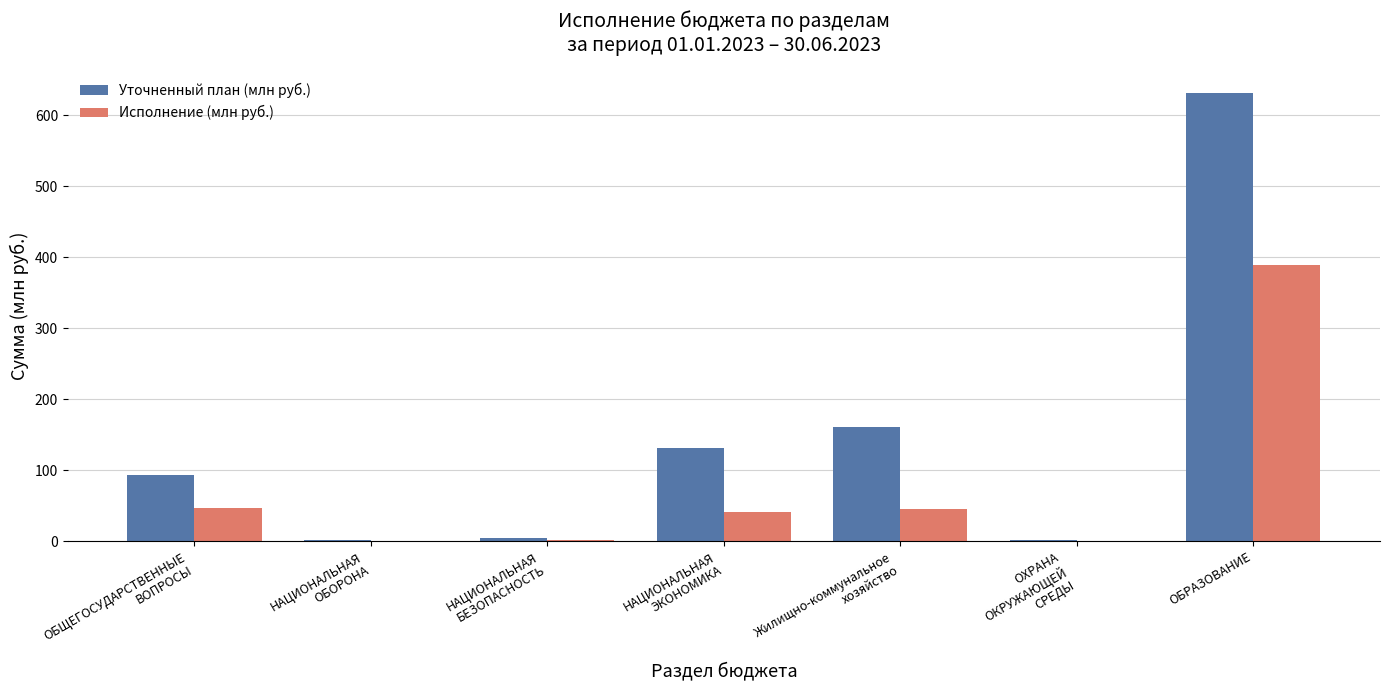

How many groups of bars are there?

7